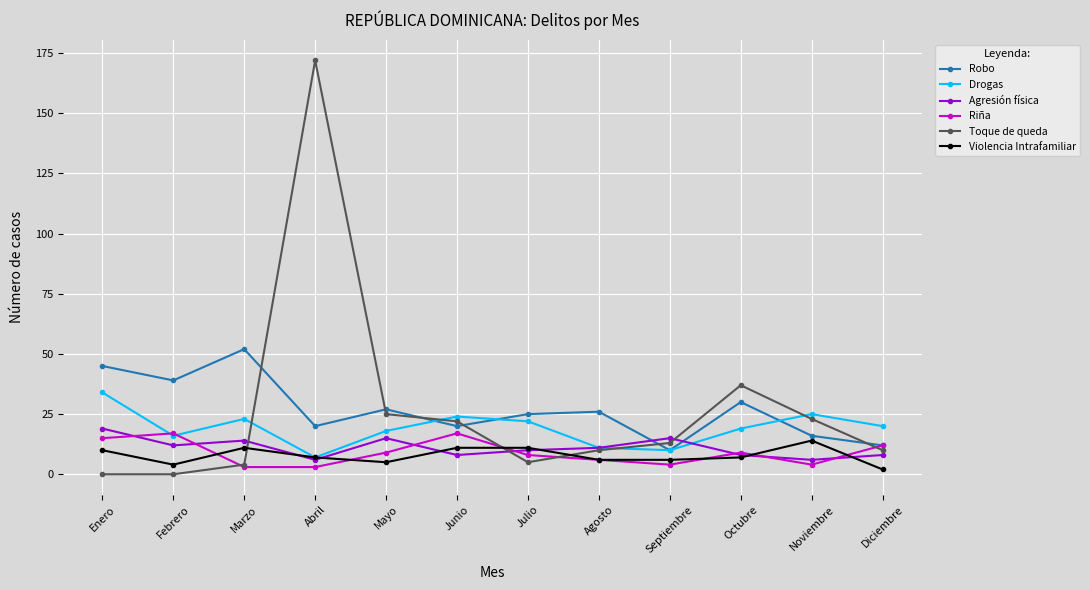

What position from the left is Marzo?

3